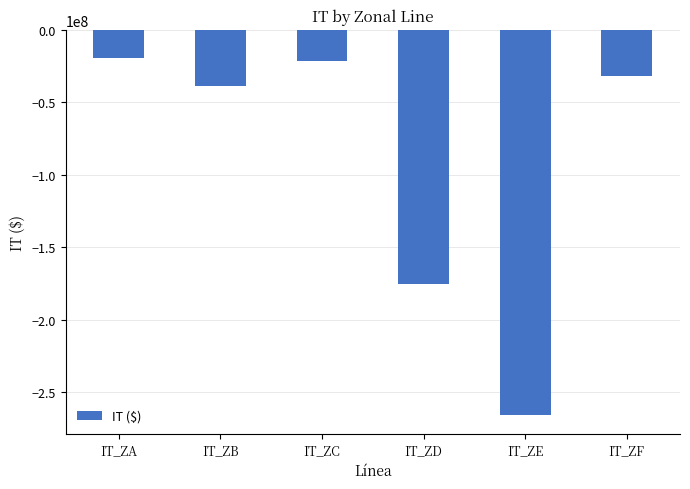

What is the change in value from IT_ZA to IT_ZD?

-155448372.8